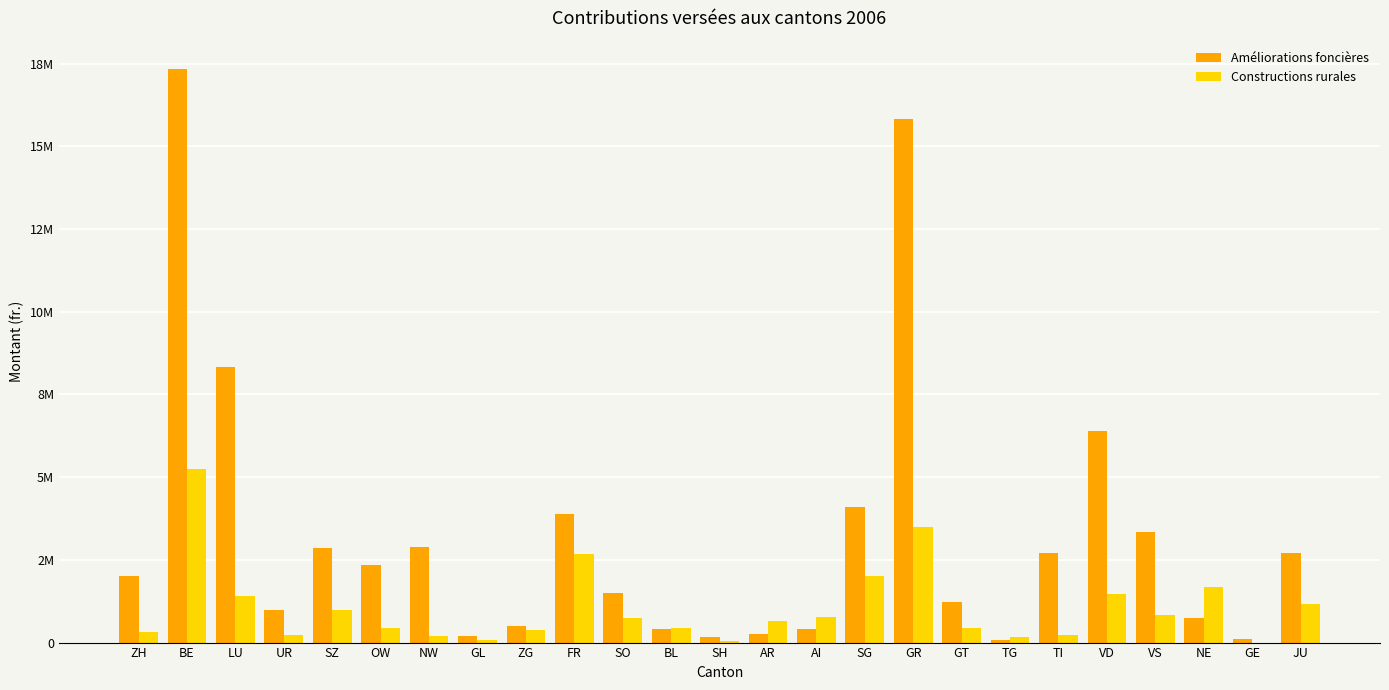

Between VS and TG, which is larger?

VS